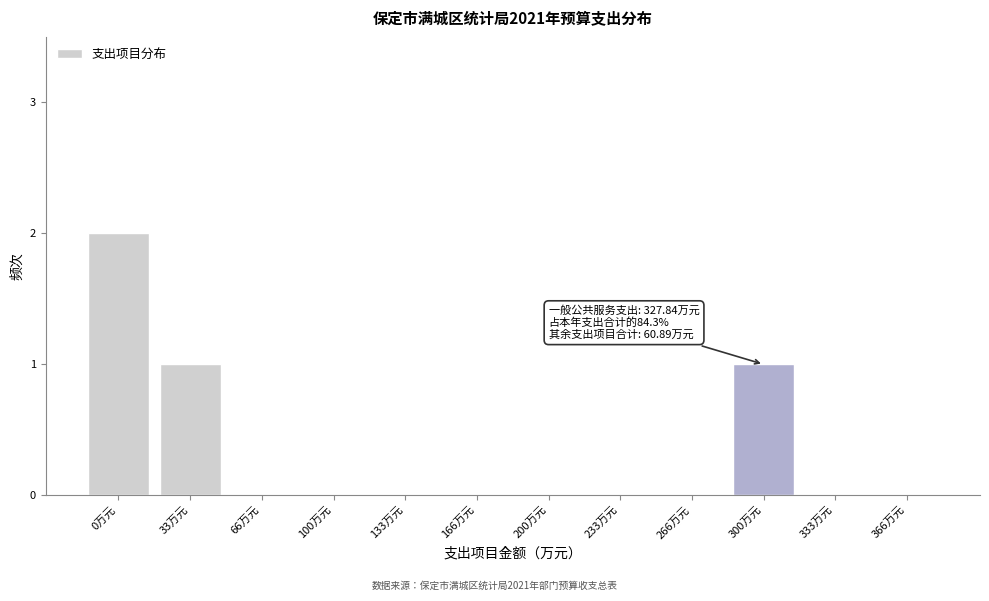

Reading left to right, extract all data points from this chart.

0万元=2	33万元=1	66万元=0	100万元=0	133万元=0	166万元=0	200万元=0	233万元=0	266万元=0	300万元=1	333万元=0	366万元=0